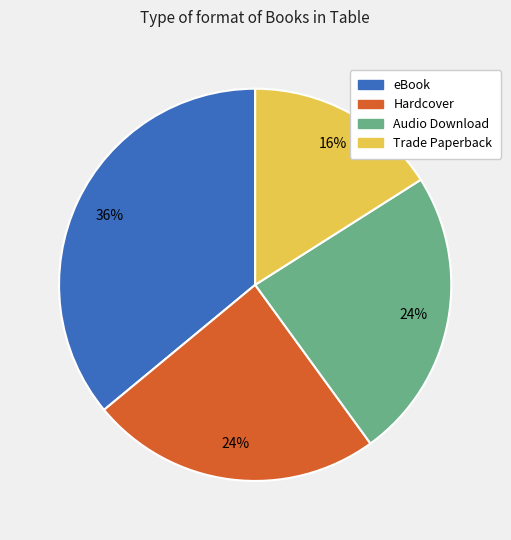

Which category has the smallest portion of the pie?

Trade Paperback